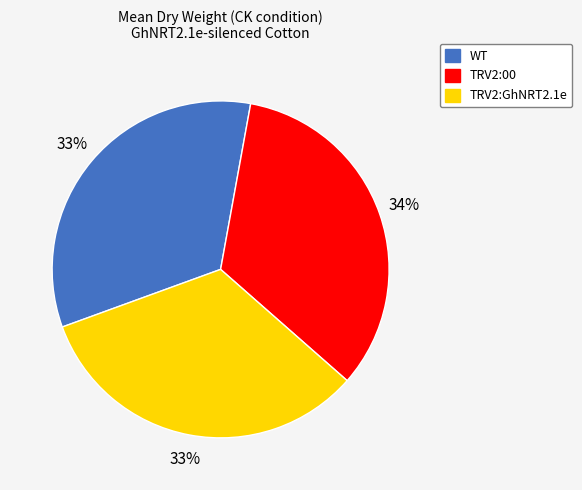

True or false: WT accounts for 27% of the total.

False